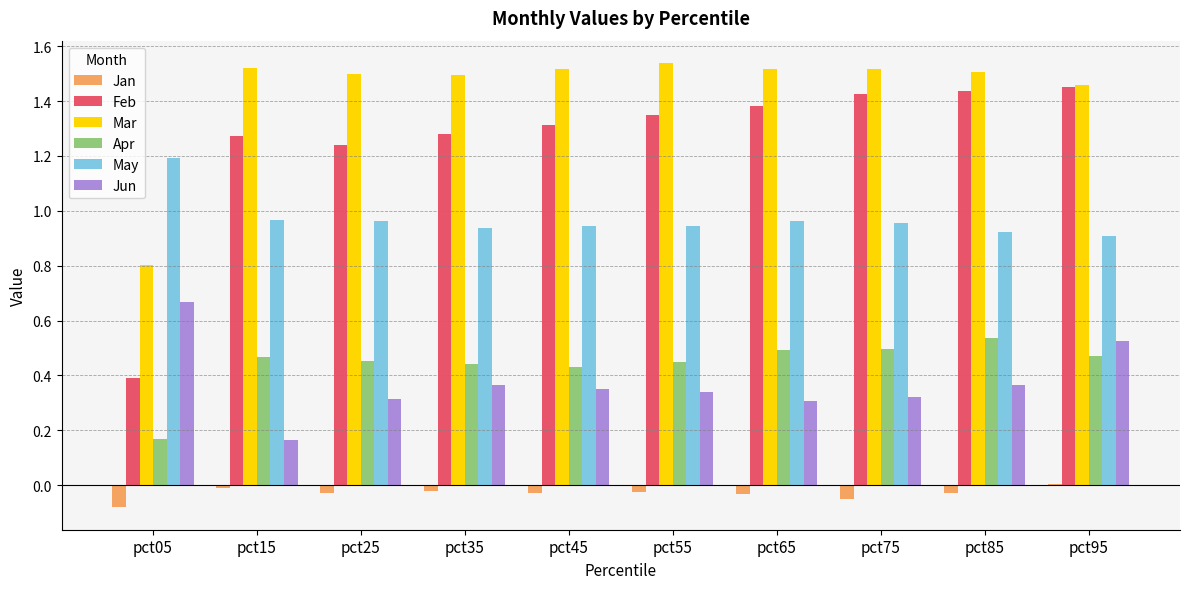

Which category has the lowest value in the Mar series?

pct05